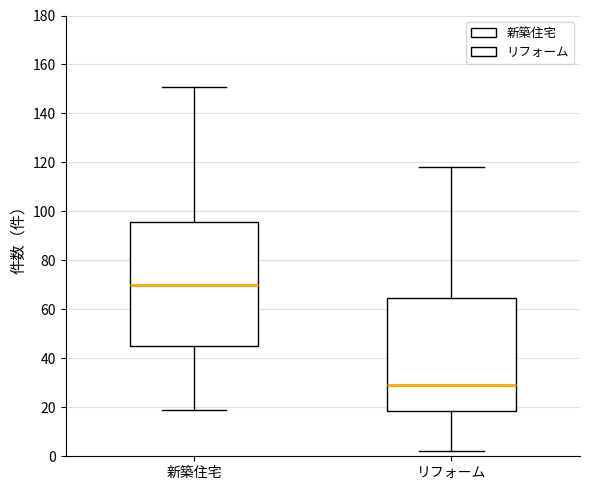

Reading left to right, read every box against the y-axis: the position of its median line, the range the box covers, and the ends of its whiskers. The values are not printed on the chart, so give them approximately, as read against the axis.

新築住宅: median 70, box 46 to 96, whiskers 20 to 152
リフォーム: median 30, box 18 to 64, whiskers 2 to 118